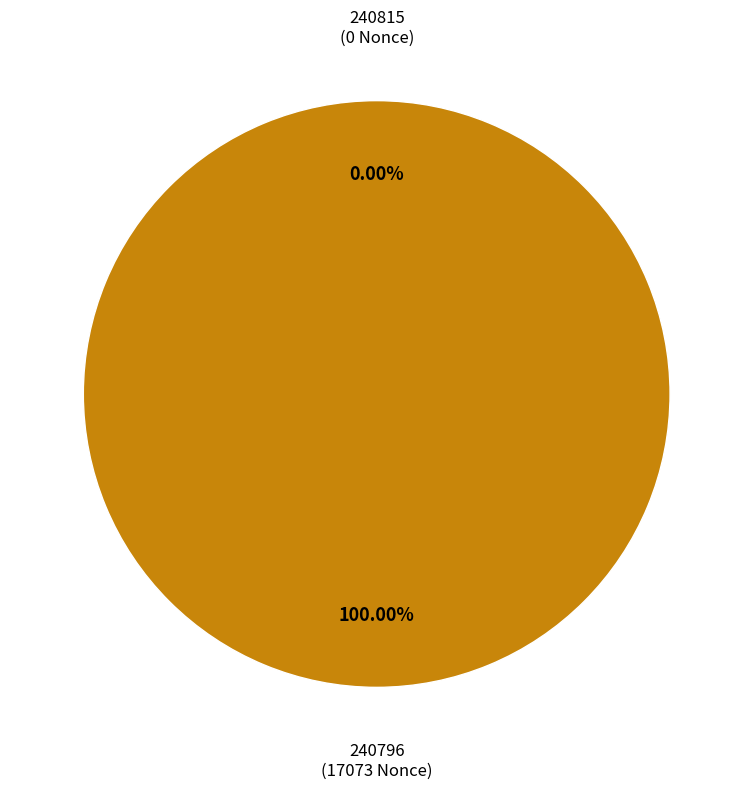

How many slices are in this pie chart?

2